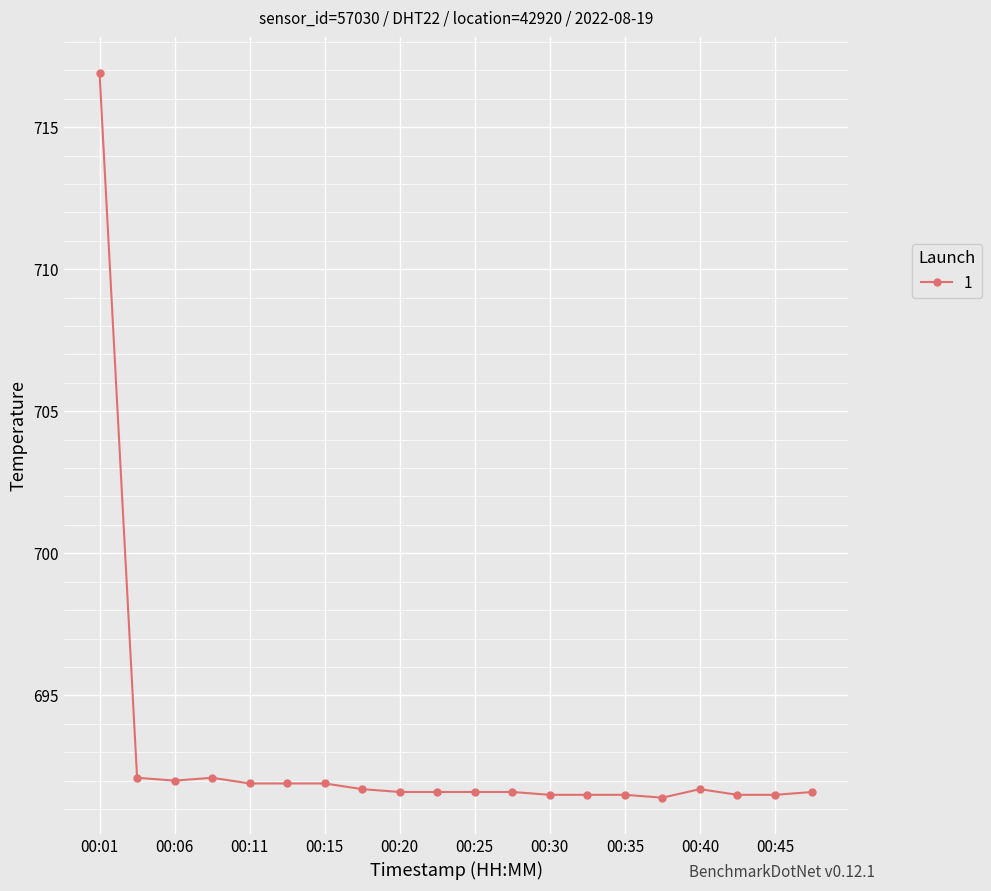

What is the sum of all values?

13859.1